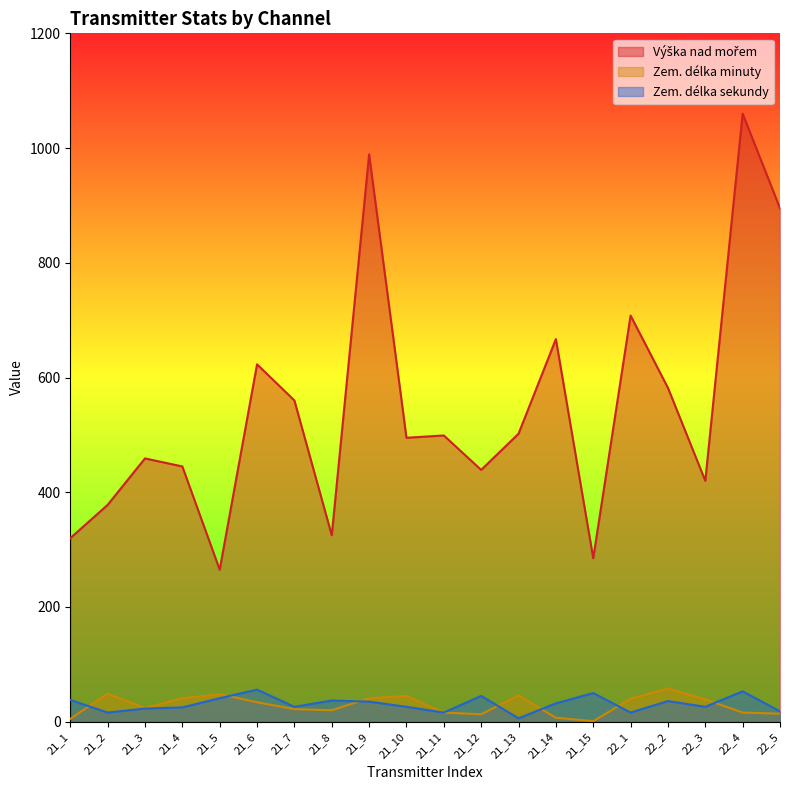

What value does the Zem. délka minuty series have at 21_9, to the nearest 5?

40